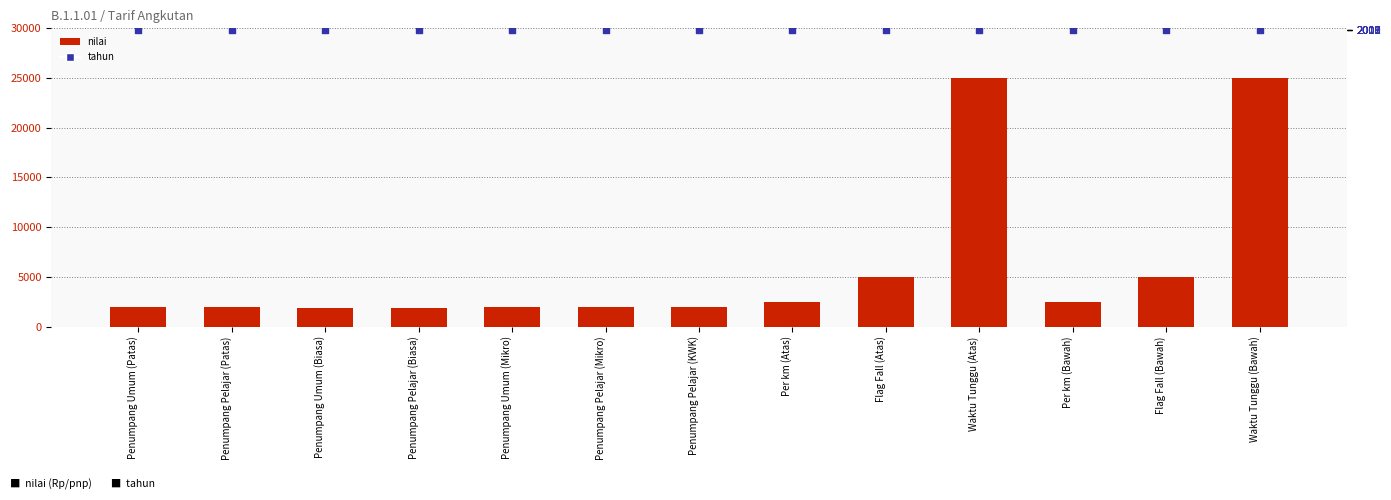

Which series has the widest spread of Y values?

nilai